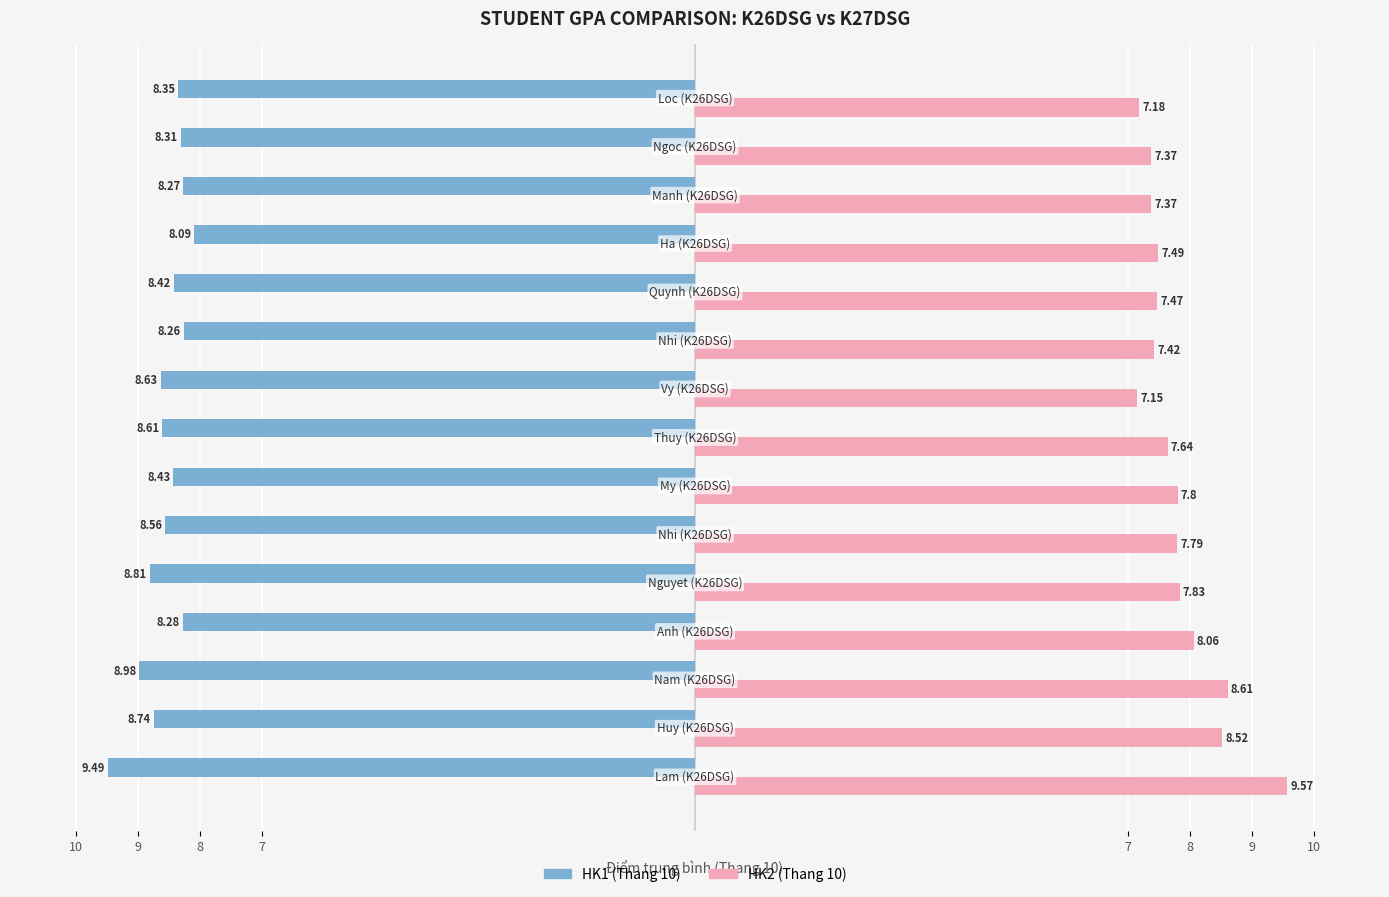

What are all the series names shown in the legend?

HK1 (Thang 10), HK2 (Thang 10)